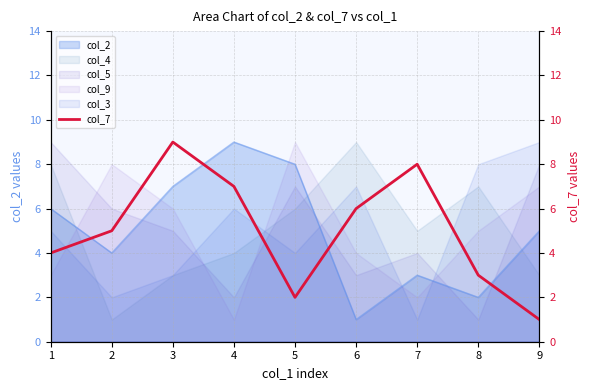

What is the difference between the maximum and minimum values?

8